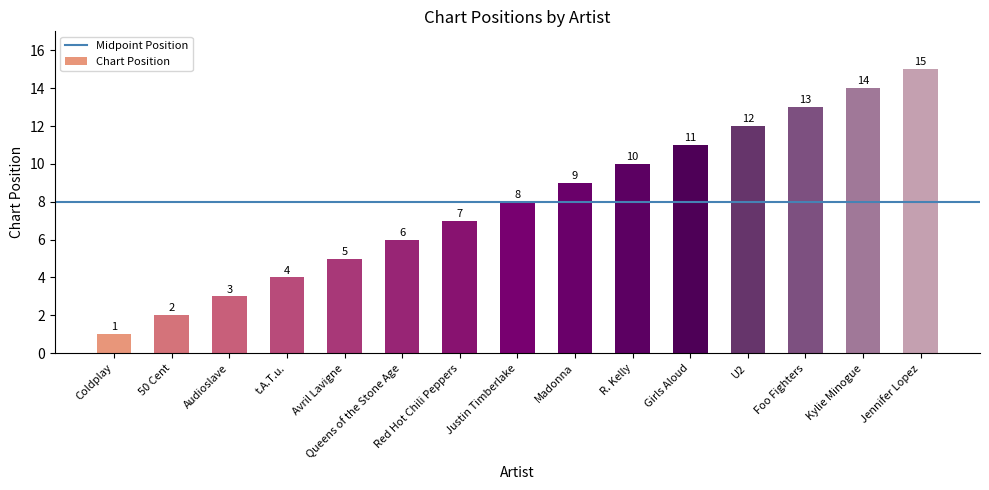

Which category has the lowest value across all series?

Coldplay